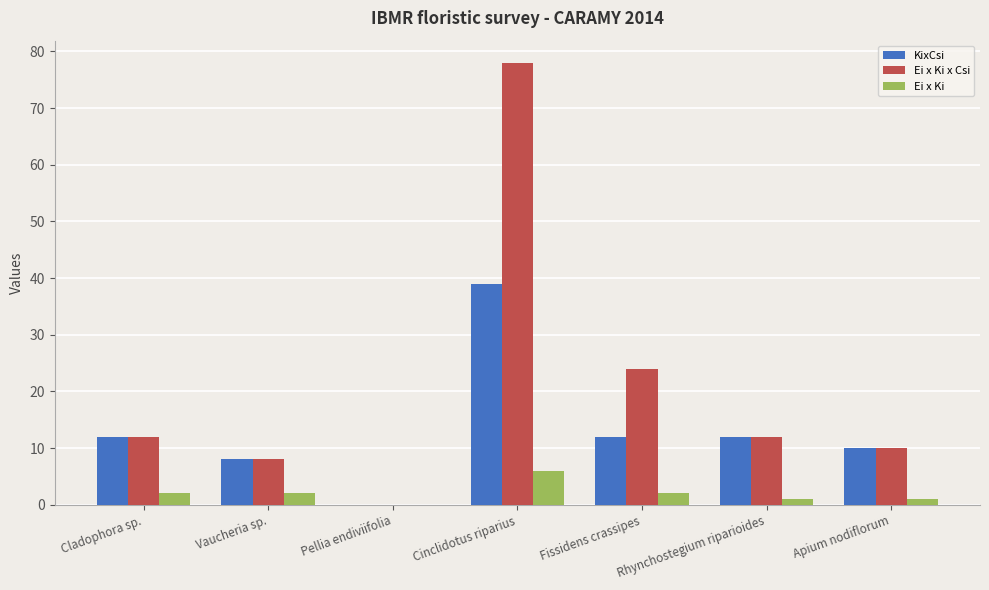

Is it true that Ei x Ki equals 2 at Fissidens crassipes?

True